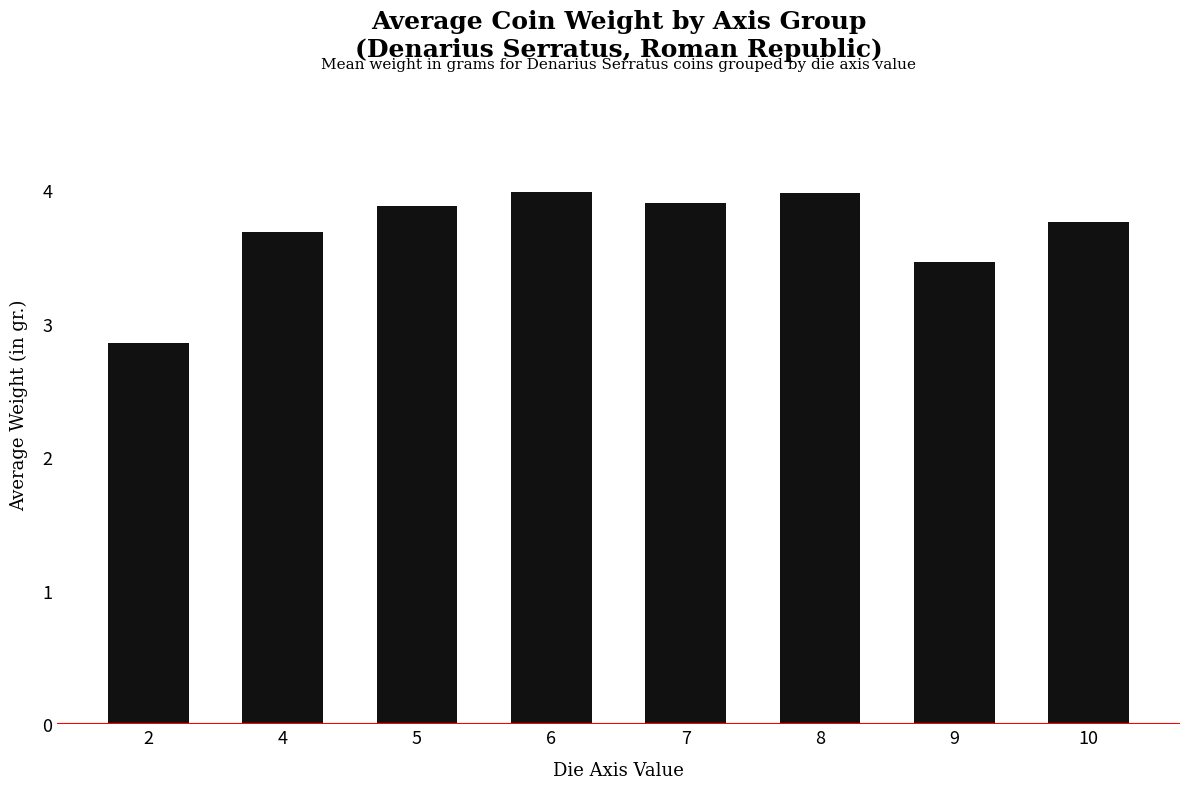

True or false: the data shows 3.8 at 10.

True